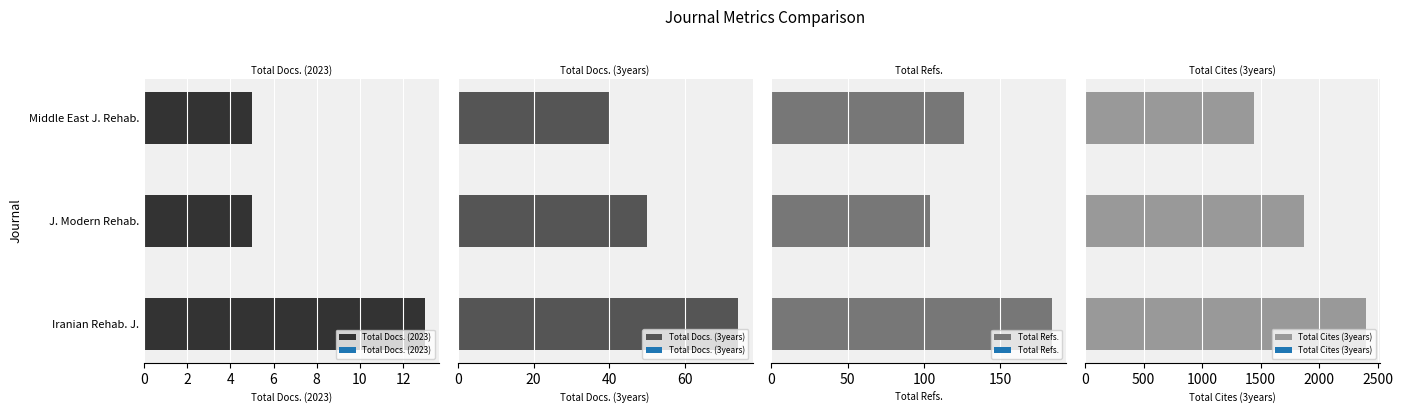

What is the minimum value for Total Docs. (2023)?

5